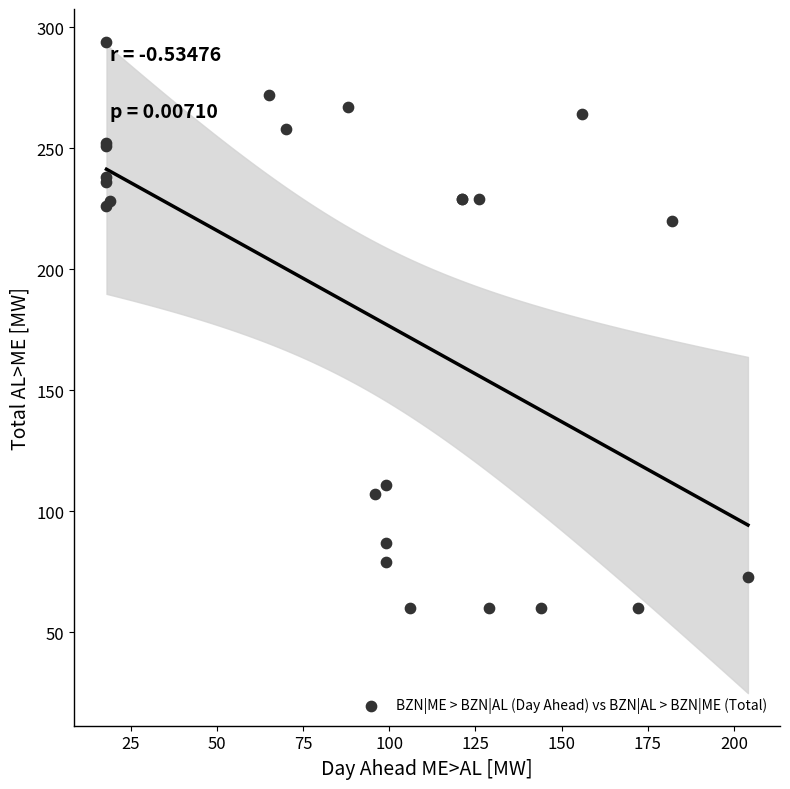

What Y value in the scatter plot is closest to 177?

220